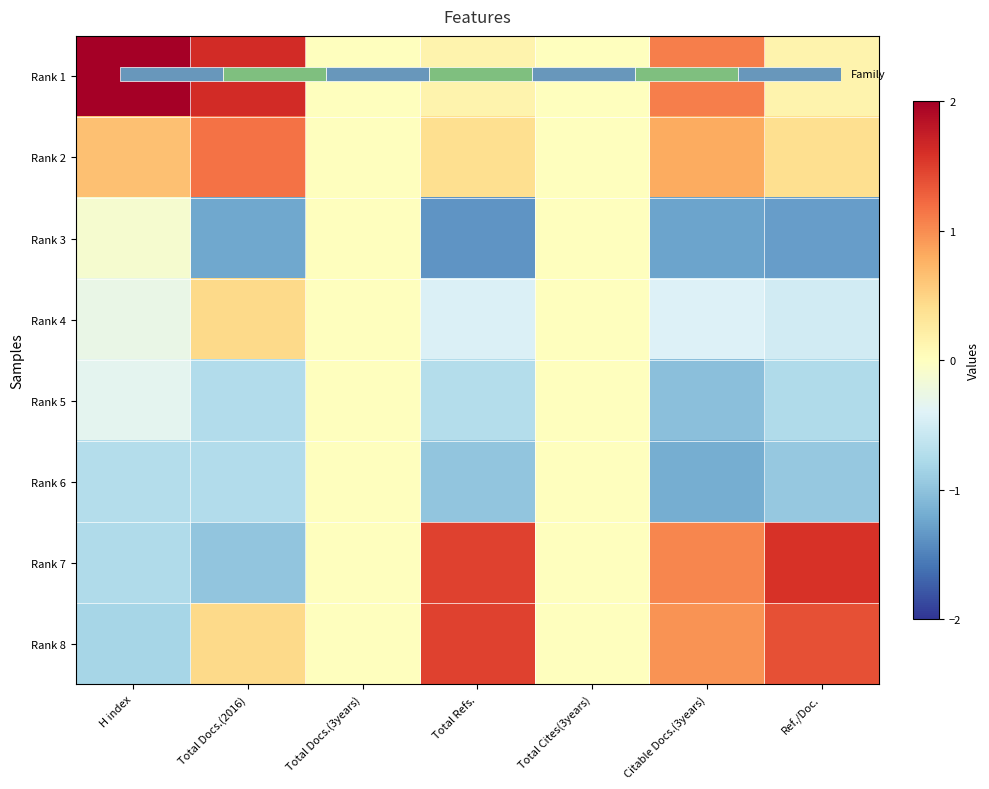

How many distinct data groups are displayed?

8